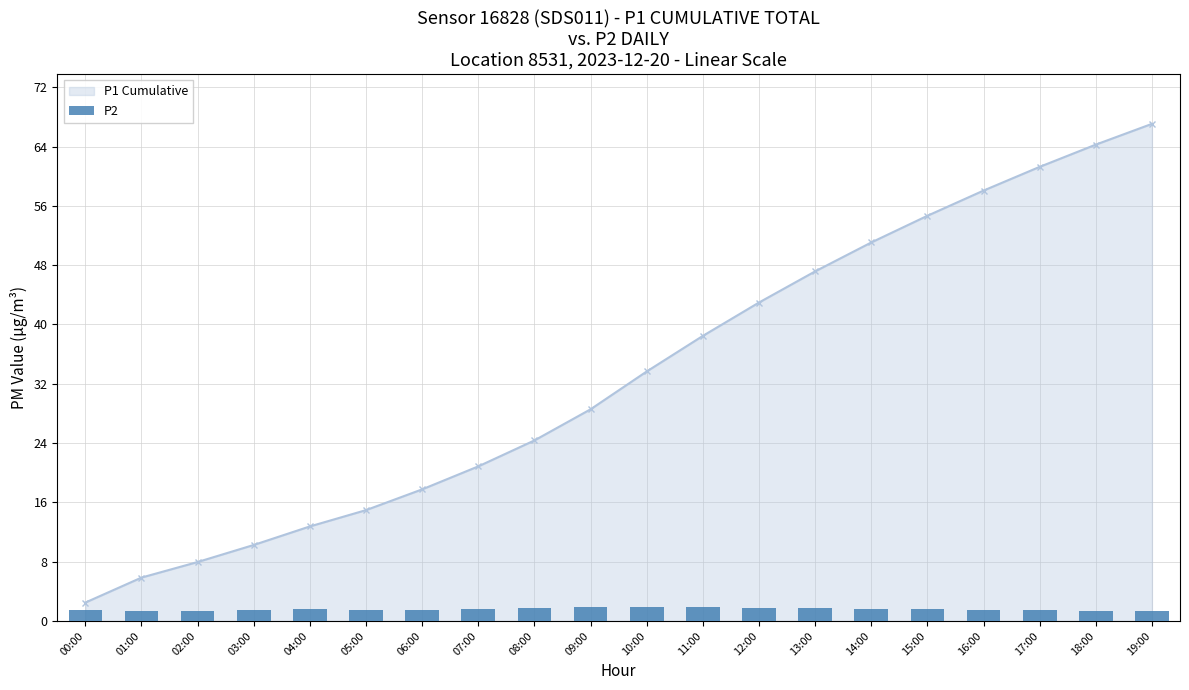

The value at 15:00 is 0.7. True or false?

False